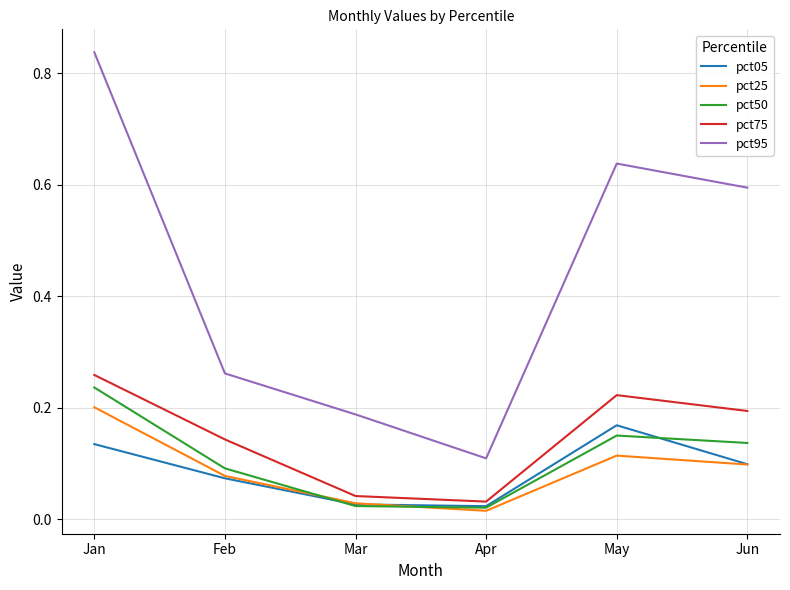

Is the value of pct05 at May greater than the value of pct50 at Jun?

Yes